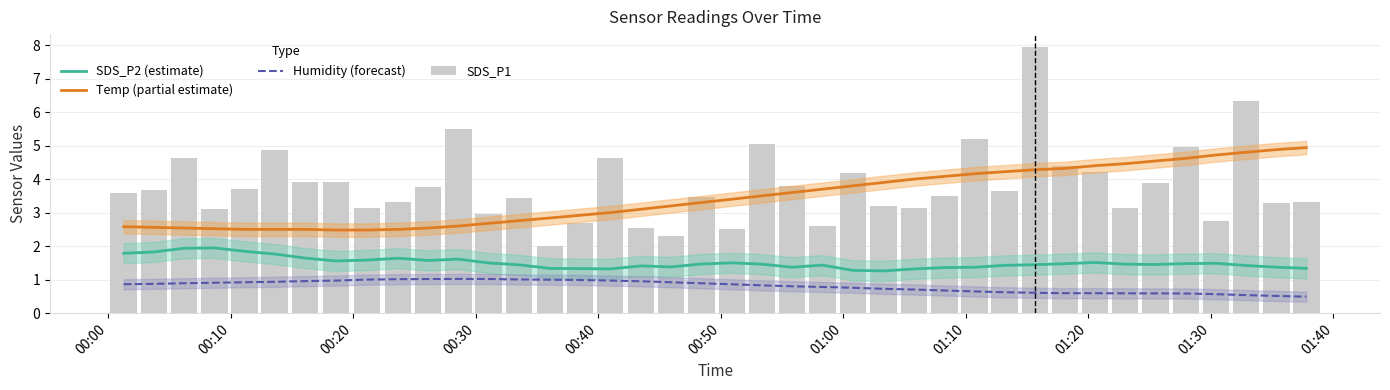

What is the value of the SDS_P1 bar at the 22nd from the left?

5.0